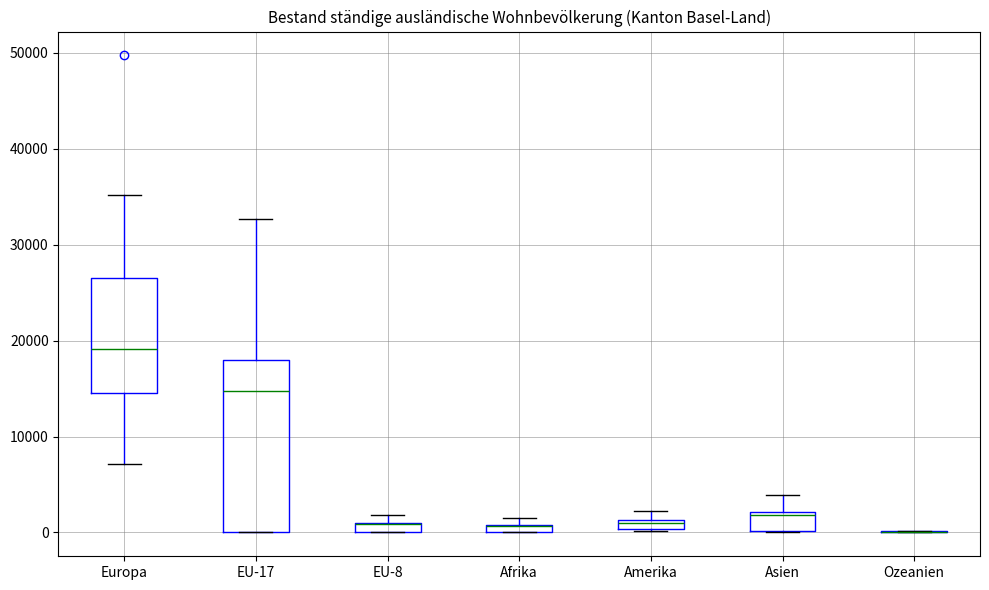

Where does the lower whisker of the box for Europa end on the y-axis? The values are not printed on the chart, so give them approximately, as read against the axis.

7000